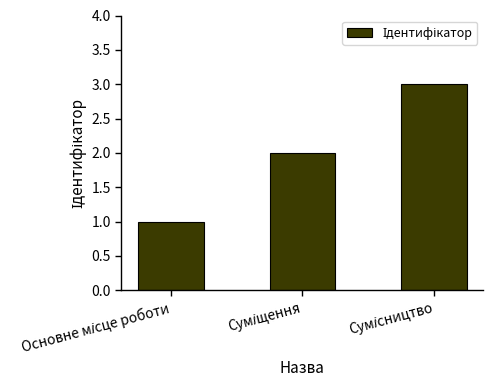

What is the maximum value shown in the chart?

3